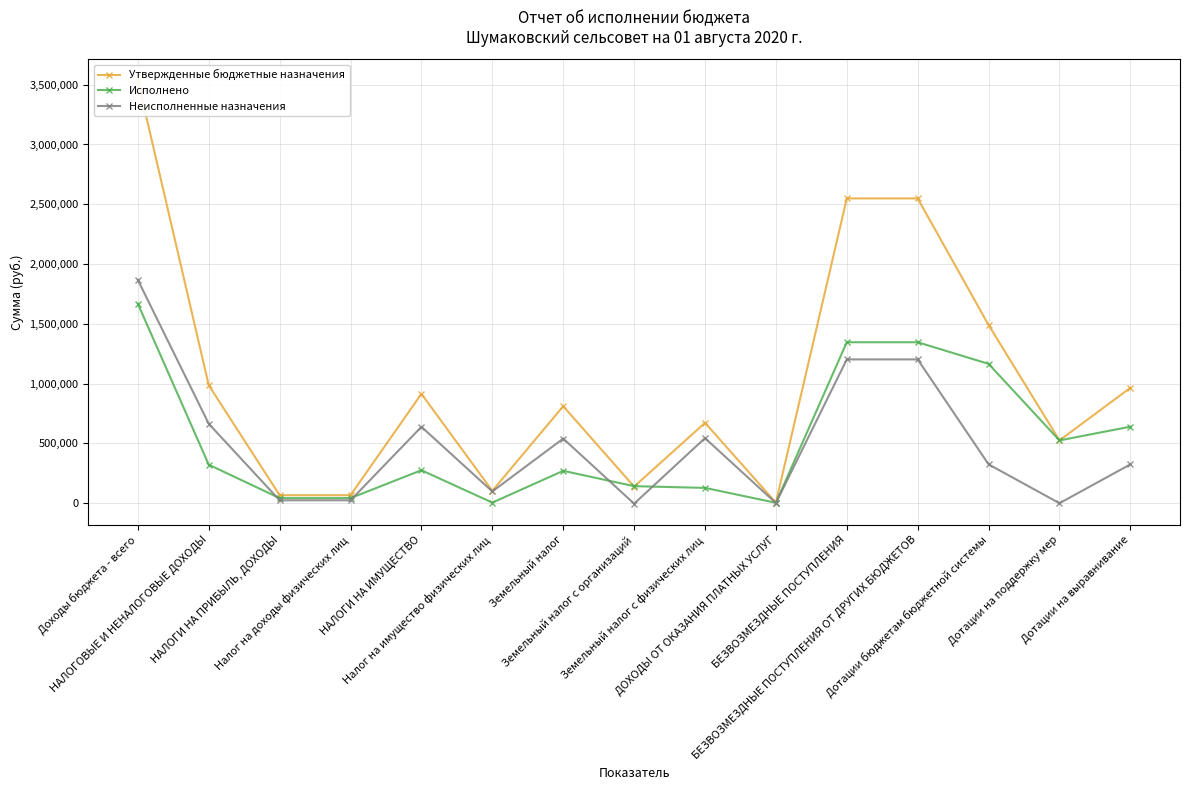

What is the lowest value of the Исполнено series?

3525.0